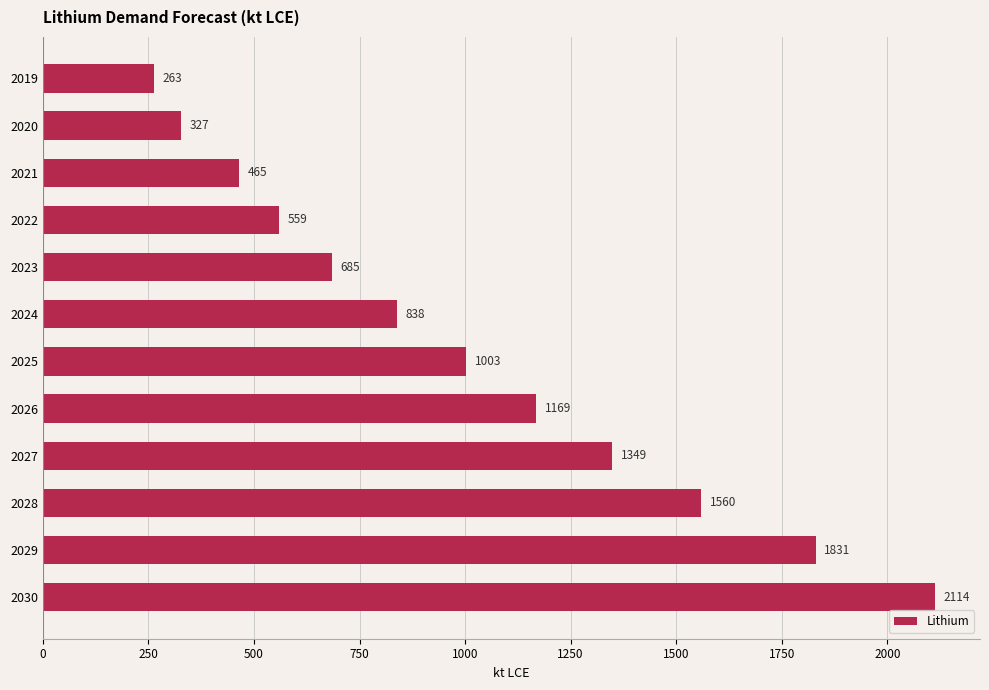

List the labels in order of value, largest first.

2030, 2029, 2028, 2027, 2026, 2025, 2024, 2023, 2022, 2021, 2020, 2019